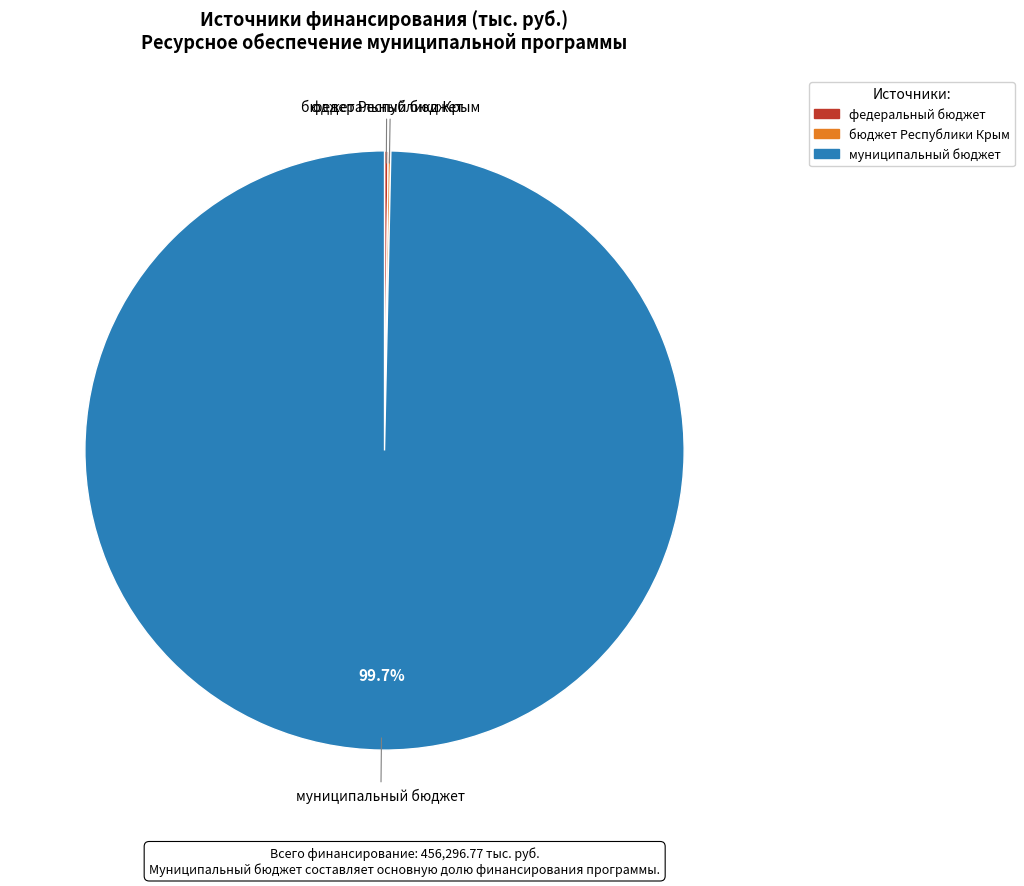

What is the largest slice in the pie chart?

муниципальный бюджет